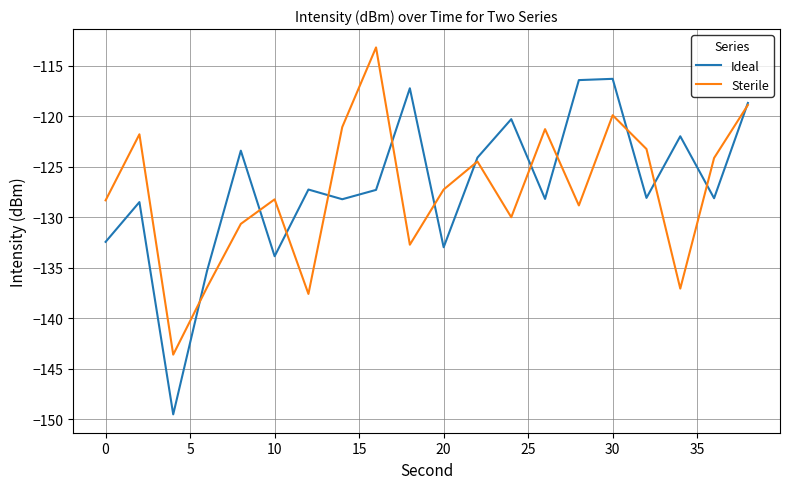

What is the difference between the second highest and minimum values in the Sterile series?

24.7